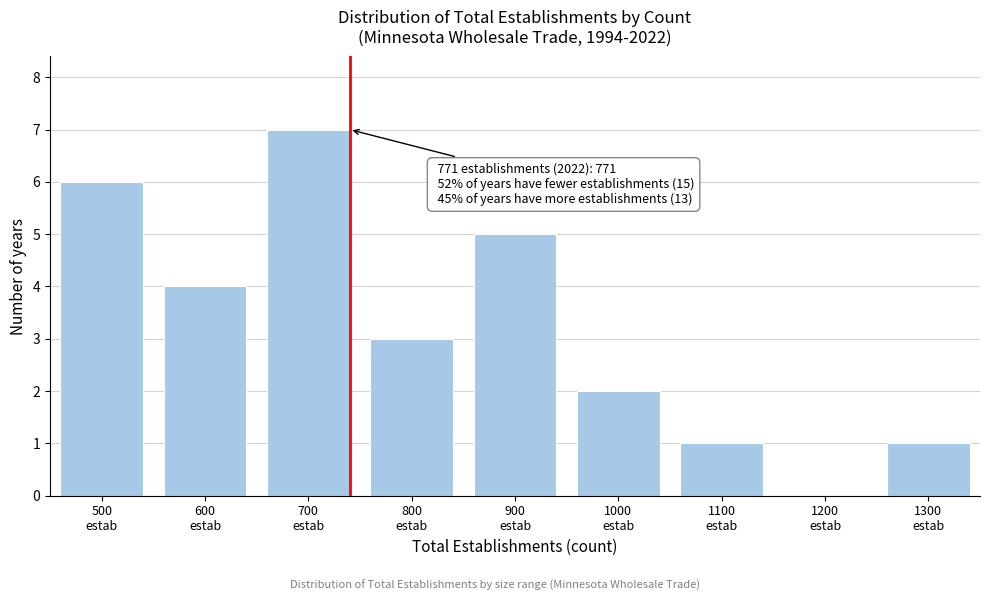

What is the maximum value shown in the chart?

7